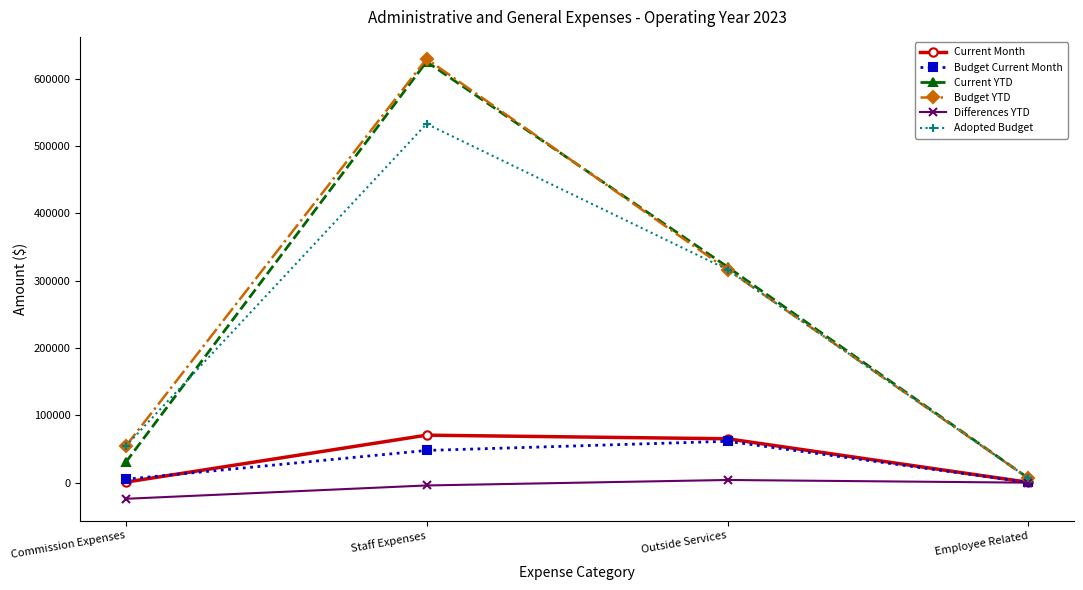

True or false: Current Month and Current YTD cross at least once.

False